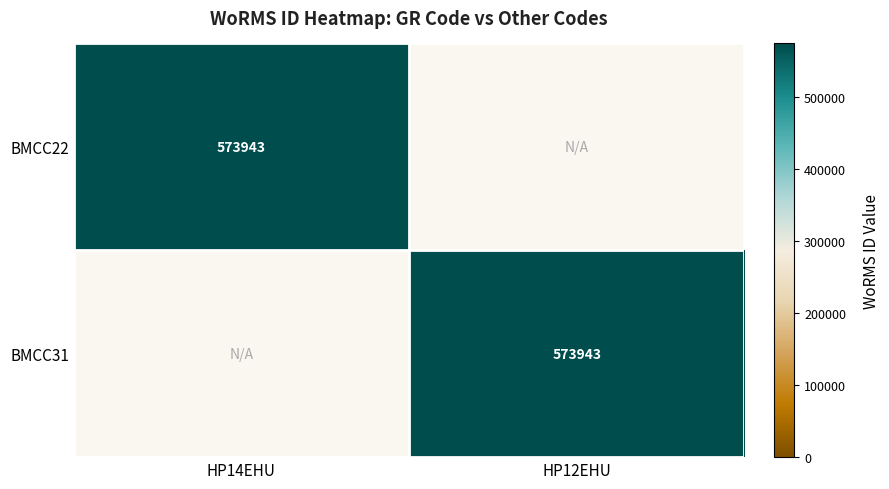

The value of BMCC31 at HP12EHU is 307723. True or false?

False